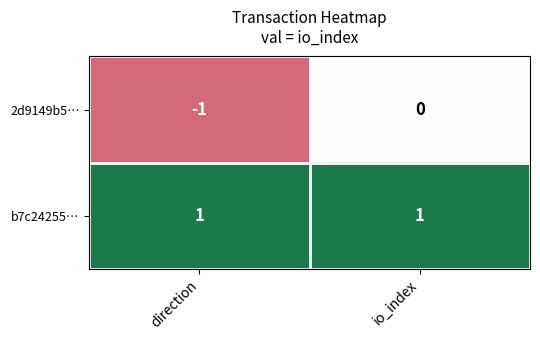

Which series has the largest range (max minus min)?

2d9149b5…